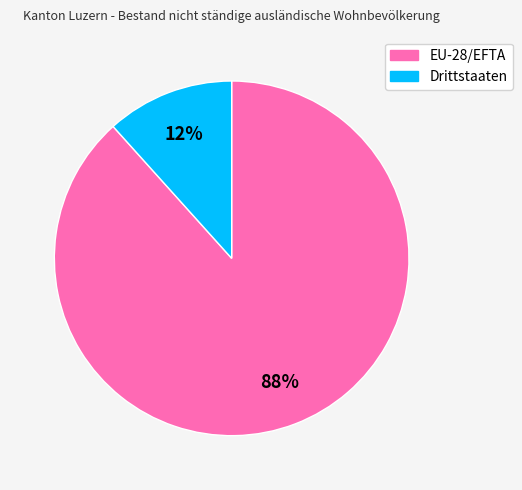

How many segments does this pie chart have?

2